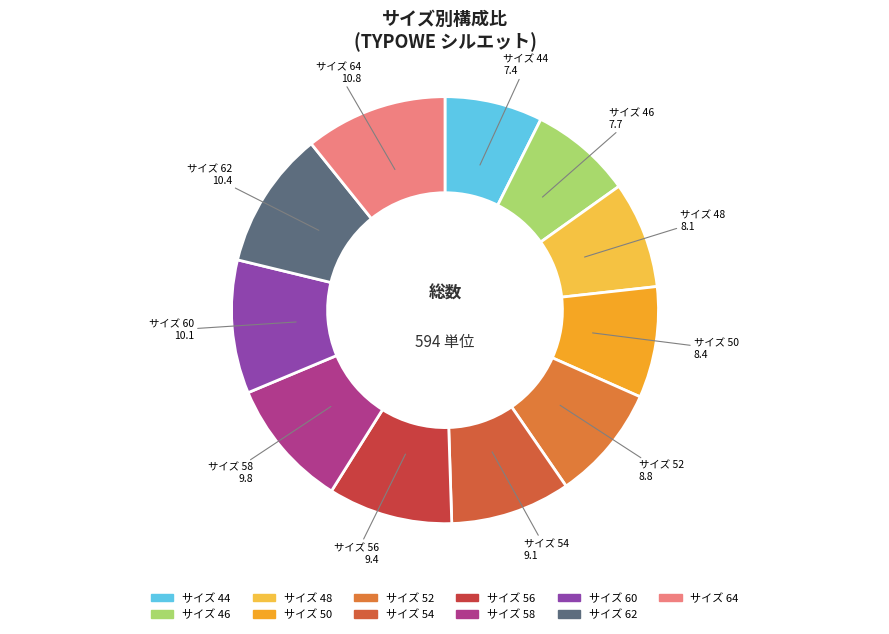

Does any single category account for the majority?

No